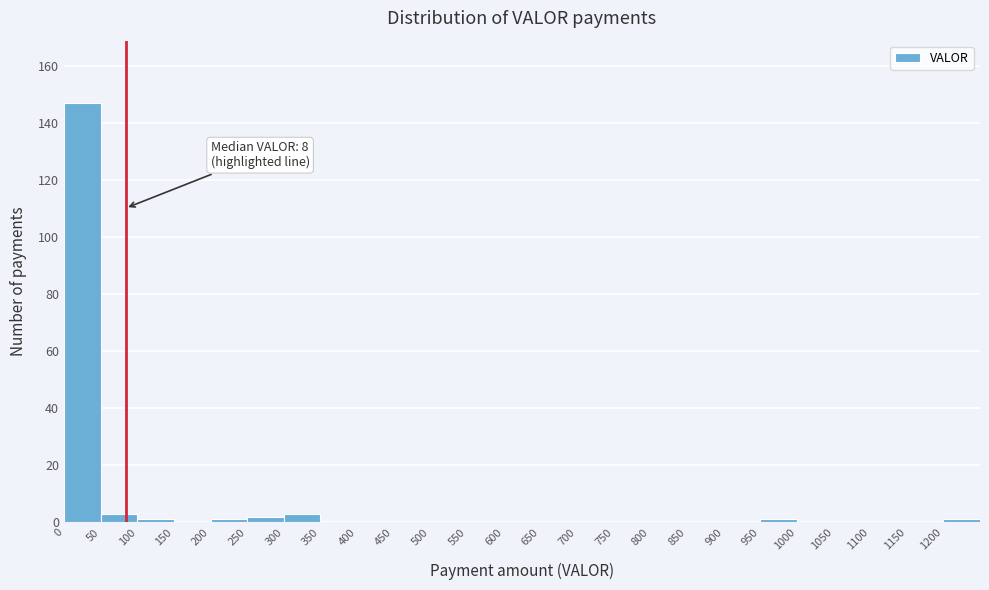

Which range on the x-axis has the tallest bar?

0 to 50